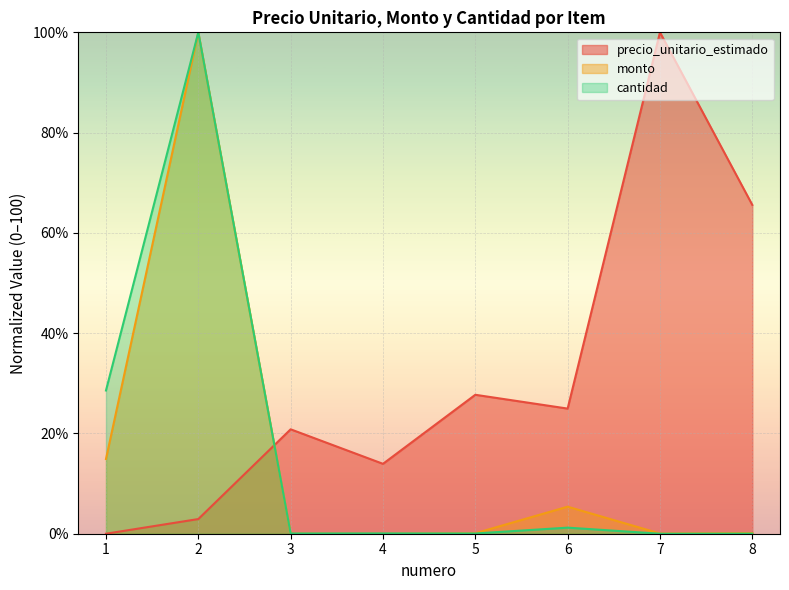

What is the difference between the maximum and minimum values in the cantidad series?

100.0